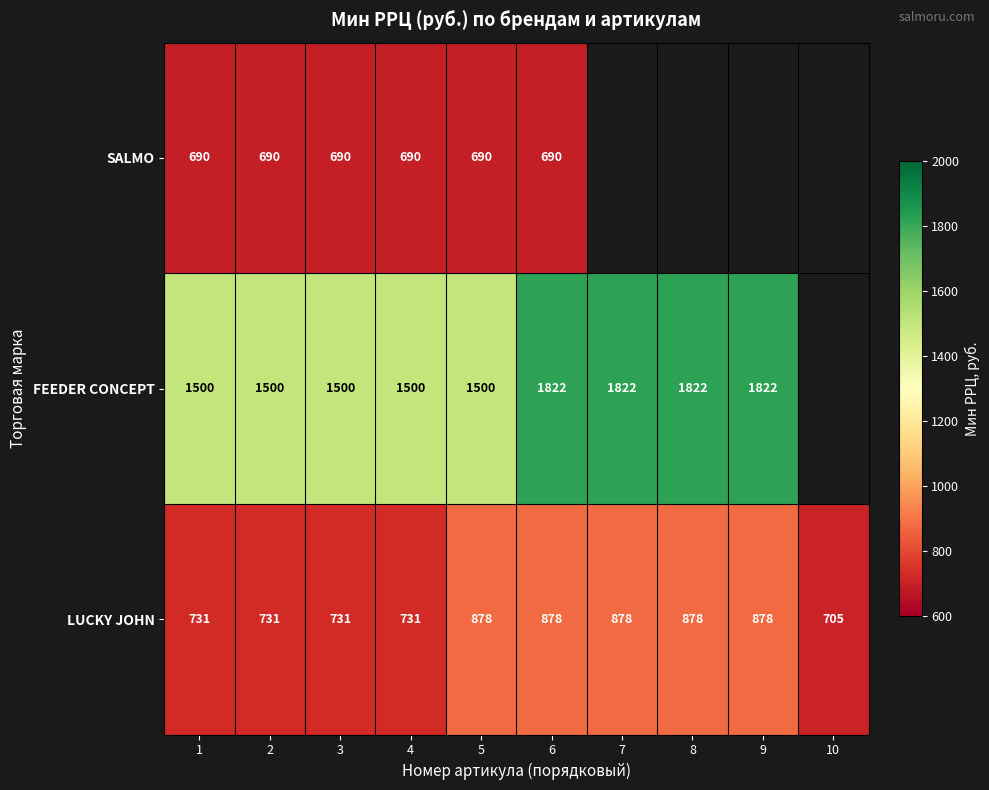

What is the difference between the highest and lowest values at 6?

1132